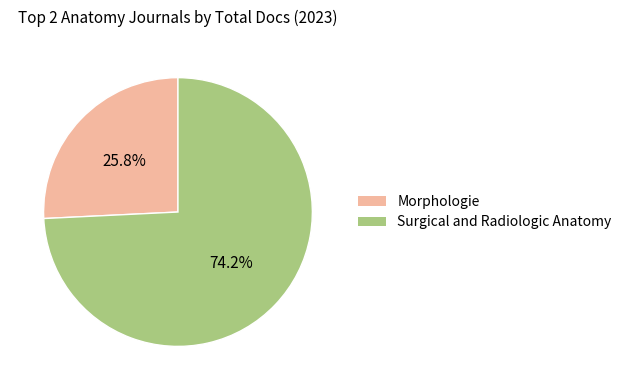

Rank the categories by value from lowest to highest.

Morphologie, Surgical and Radiologic Anatomy